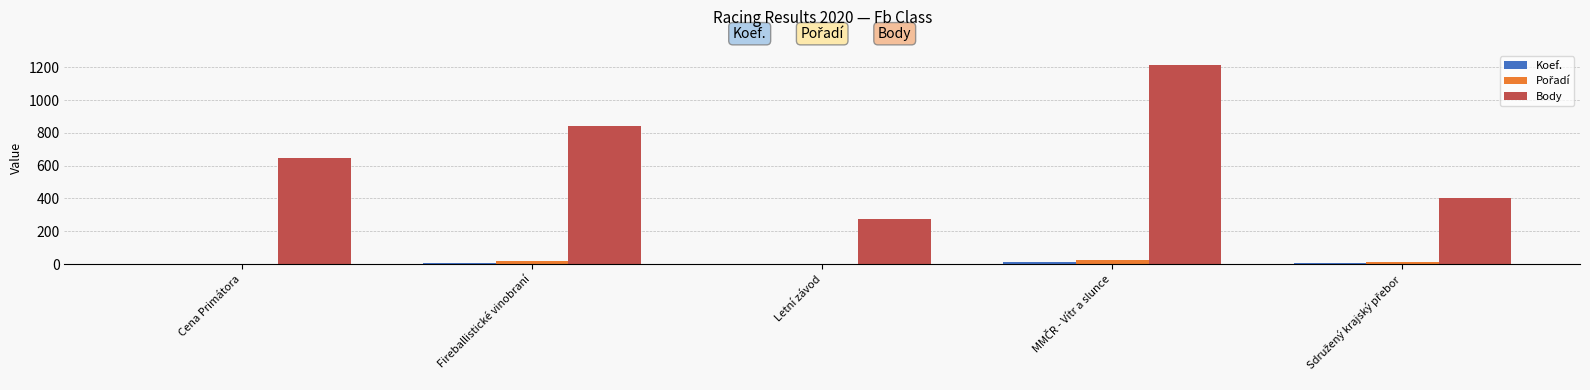

Which series changed the most between Cena Primátora and Fireballistické vinobraní?

Body